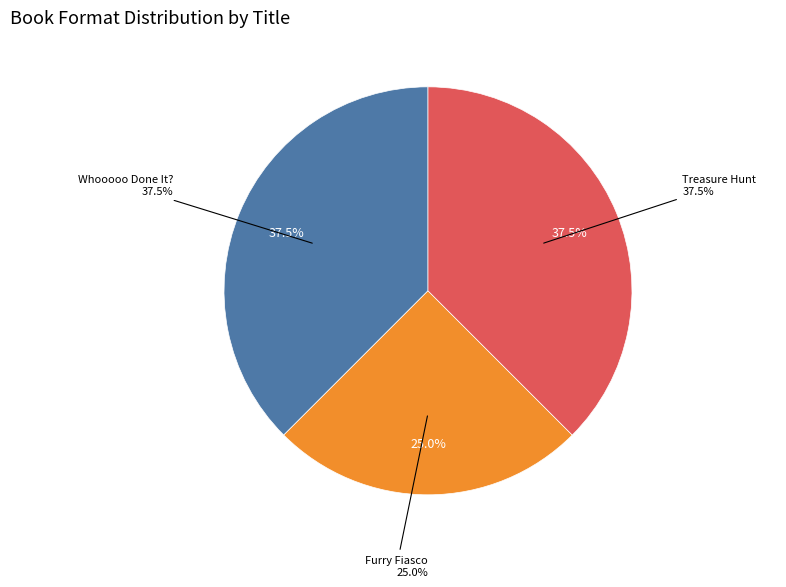

Is the sum of Furry Fiasco (9781481462259/9781481462235) and Whooooo Done It? (9781481499644/9781481499620/9781481499637) greater than half?

Yes